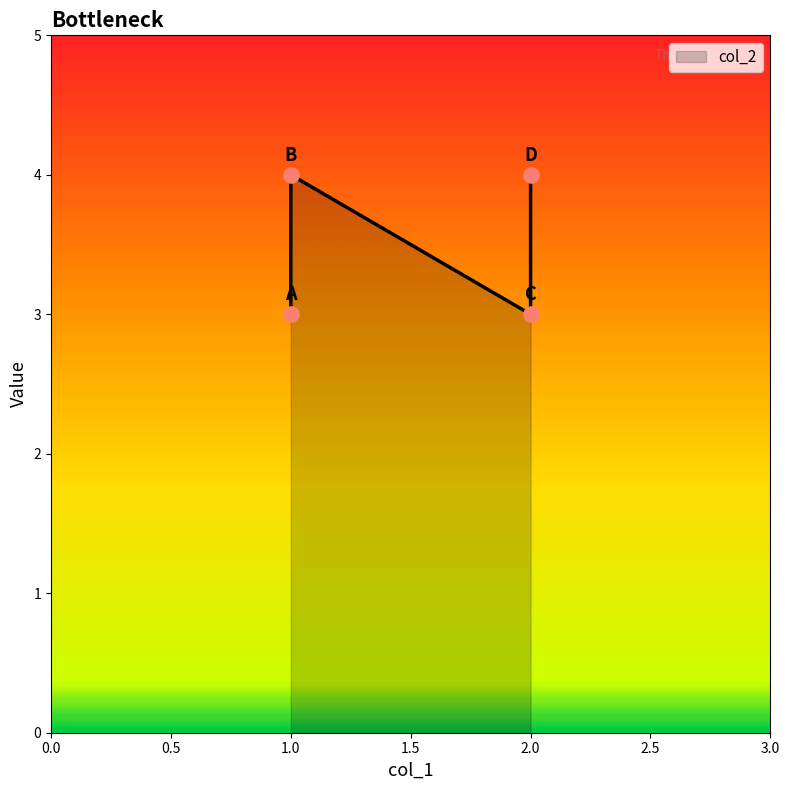

What is the ratio of the value at A to the value at B?

0.8